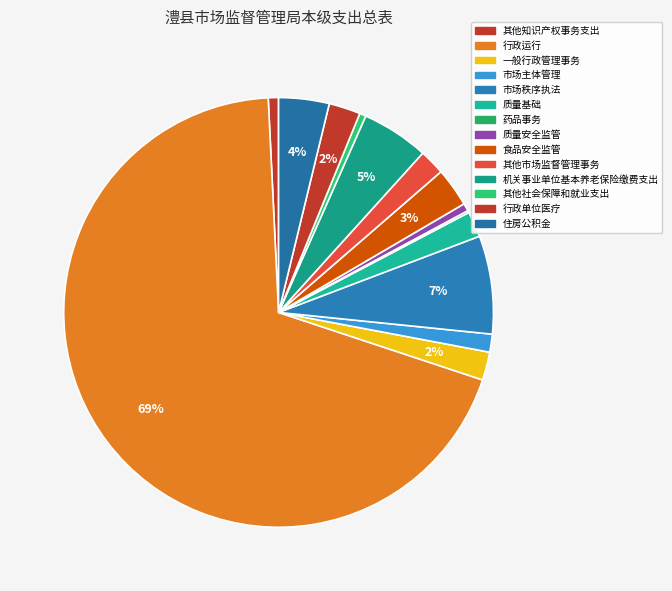

Combined, what portion of the pie is 其他知识产权事务支出 and 质量安全监管?

1.4%